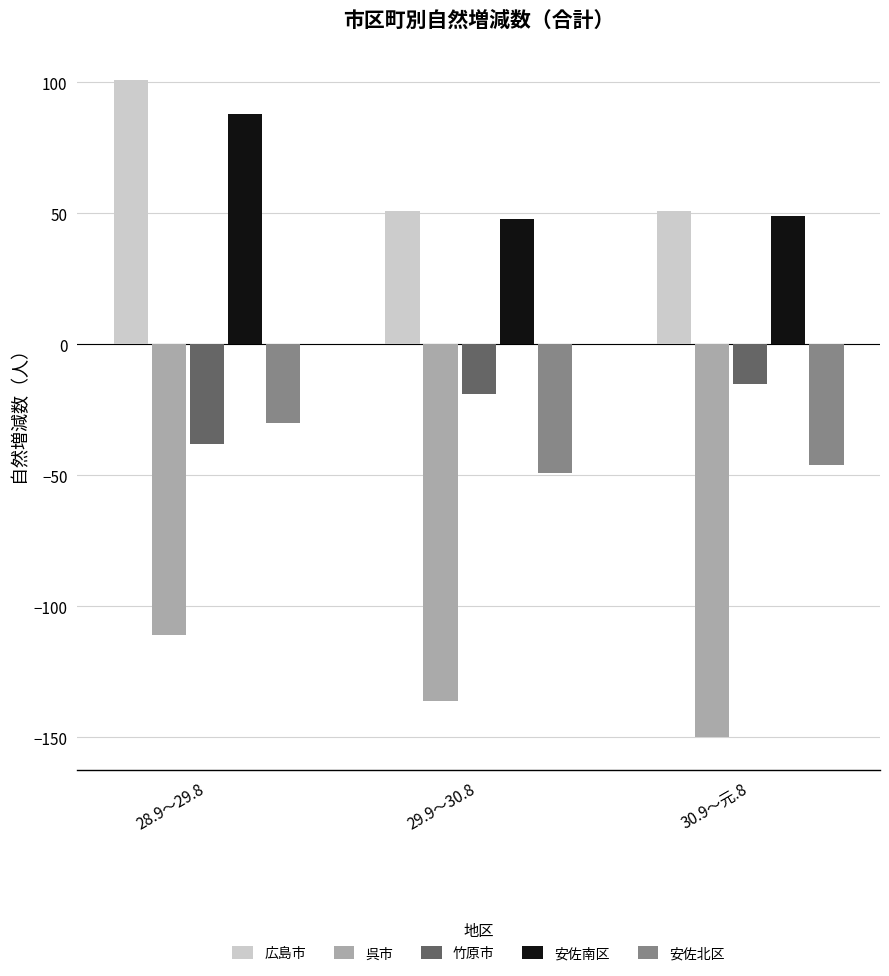

What is the difference between the highest and lowest values at 30.9～元.8?

201